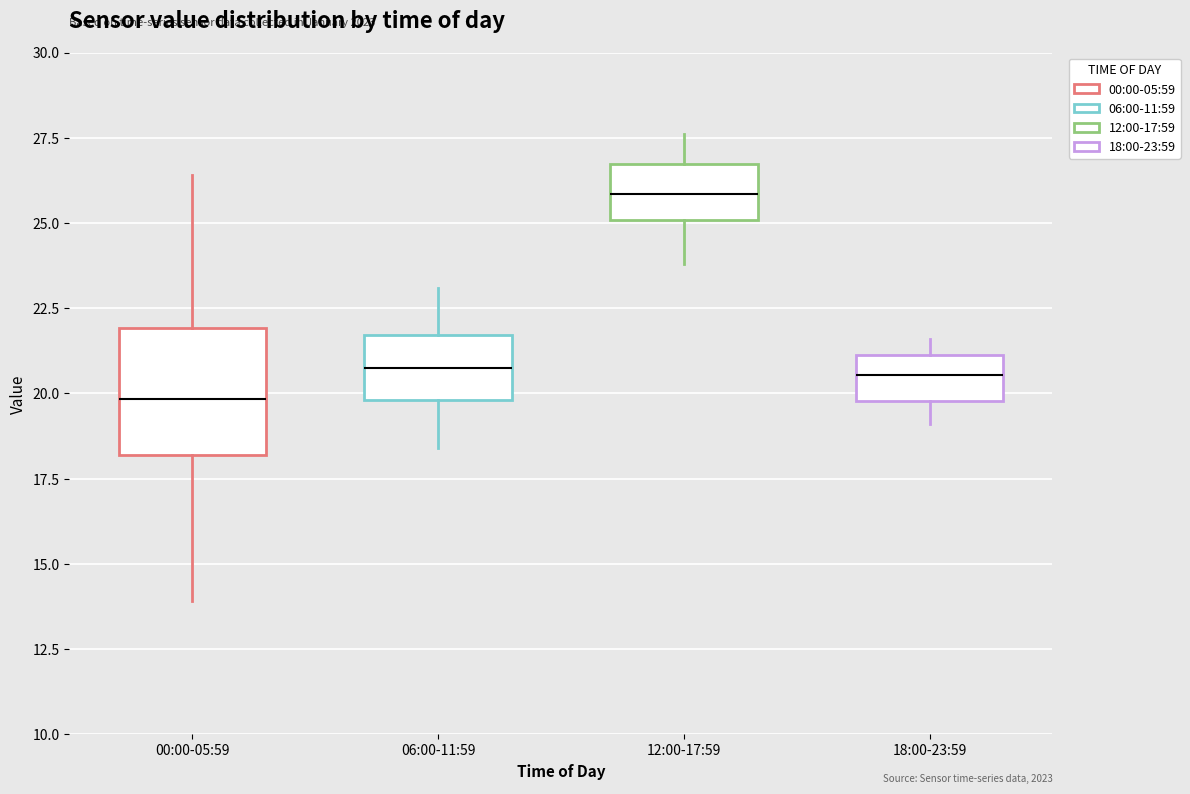

Reading left to right, read every box against the y-axis: the position of its median line, the range the box covers, and the ends of its whiskers. The values are not printed on the chart, so give them approximately, as read against the axis.

00:00-05:59: median 20.0, box 18.0 to 22.0, whiskers 14.0 to 26.5
06:00-11:59: median 21.0, box 20.0 to 21.5, whiskers 18.5 to 23.0
12:00-17:59: median 26.0, box 25.0 to 26.5, whiskers 24.0 to 27.5
18:00-23:59: median 20.5, box 20.0 to 21.0, whiskers 19.0 to 21.5